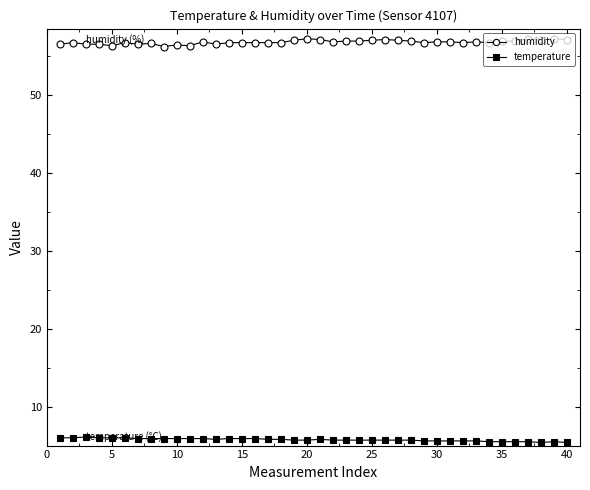

What is the average value of the temperature series?

5.8